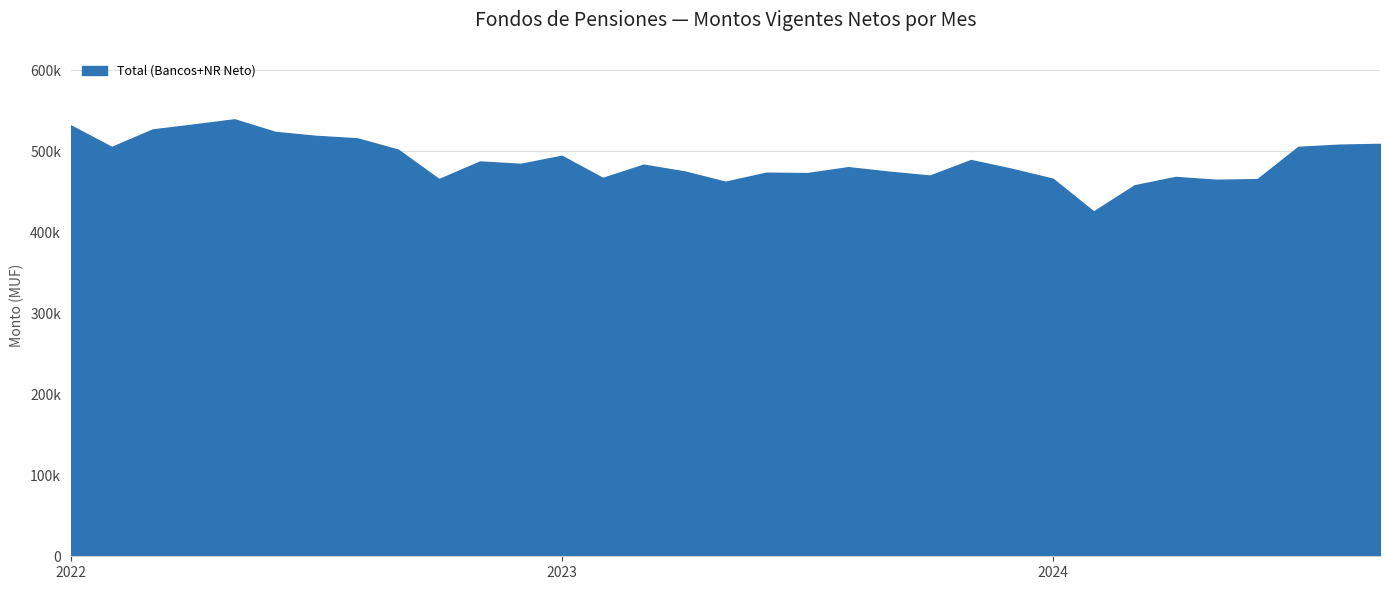

At which label is the value closest to 482430?

2023-03